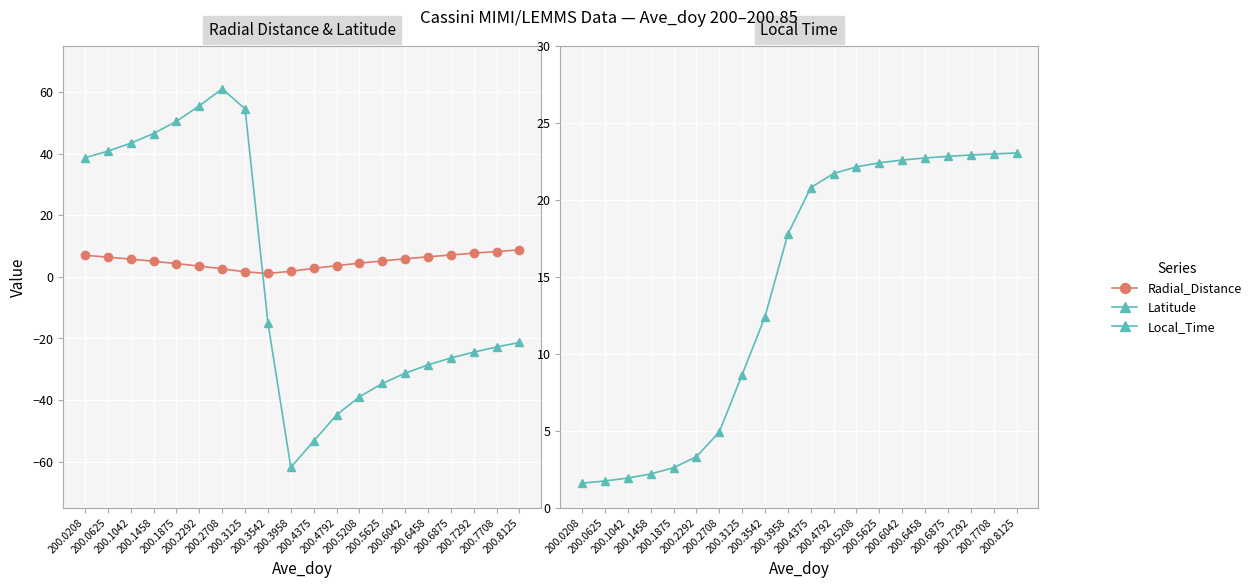

True or false: Local_Time has a value of 1.7 at 200.0625.

True